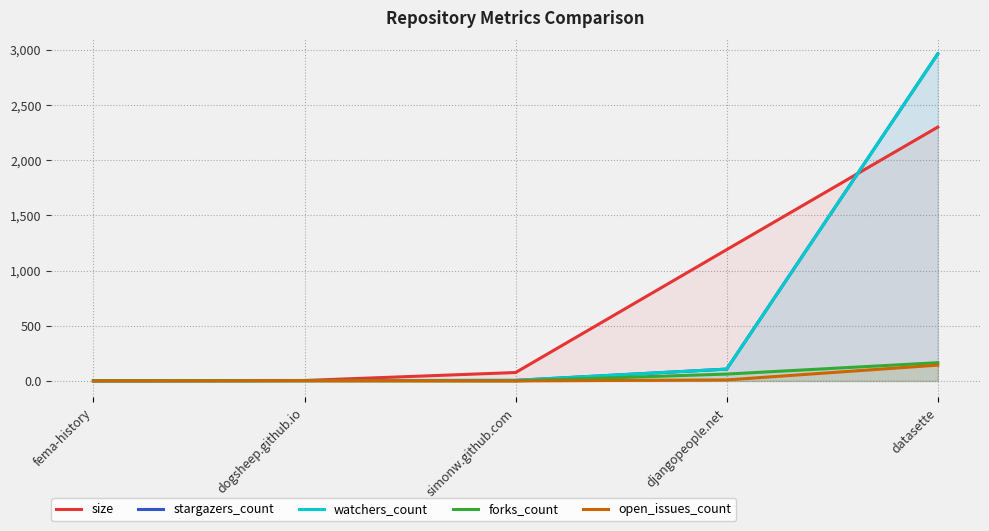

What is the sum of all forks_count values?

229